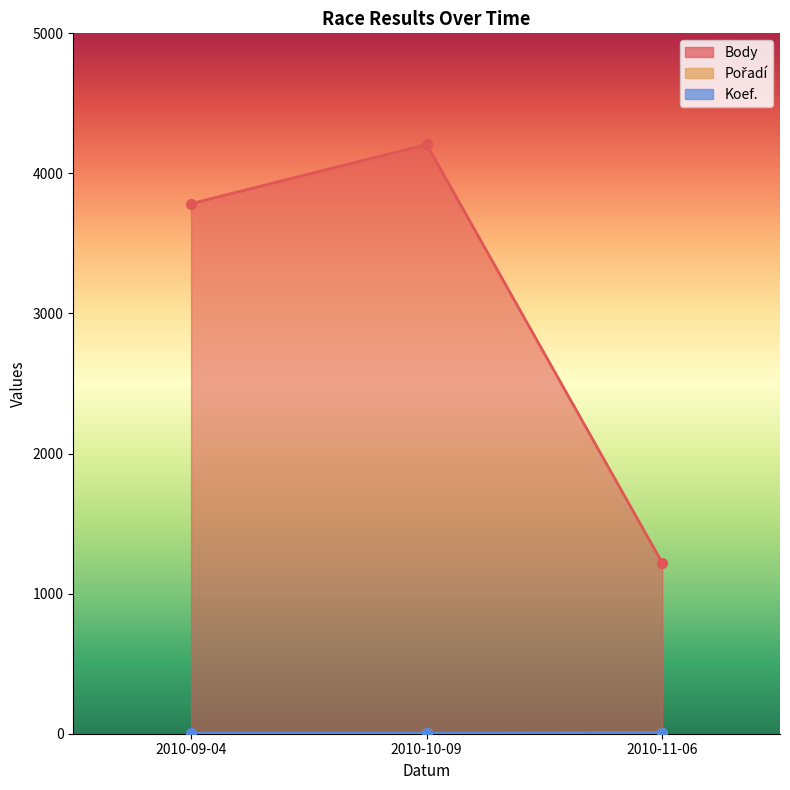

What is the spread (max minus min) of values at 2010-11-06?

1216